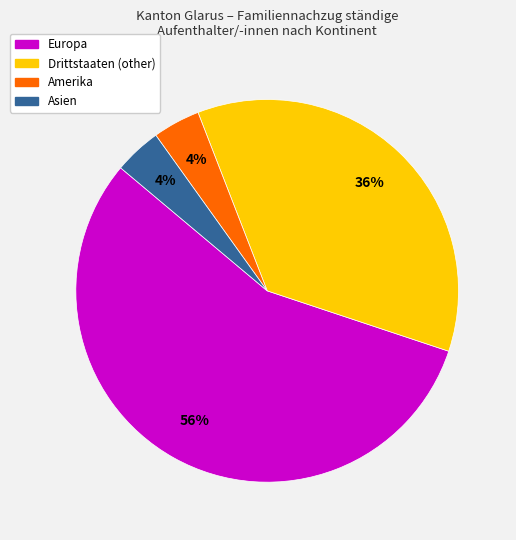

How many slices are in this pie chart?

4